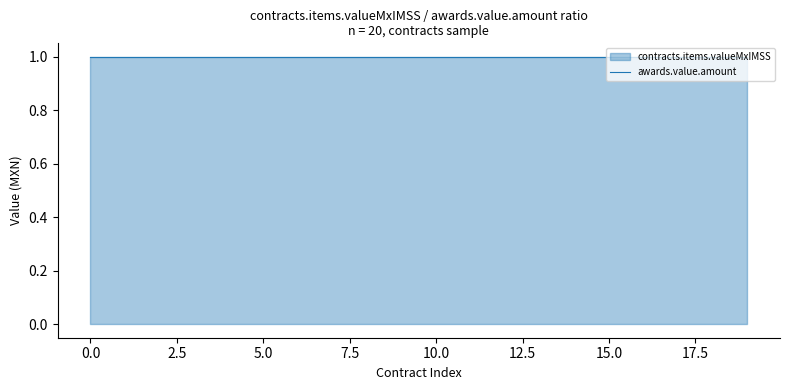

True or false: awards.value.amount and contracts.items.valueMxIMSS intersect in this chart.

False